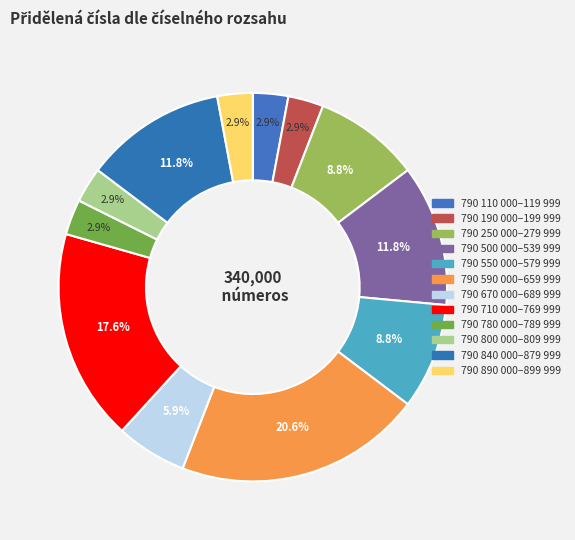

How many segments does this pie chart have?

12